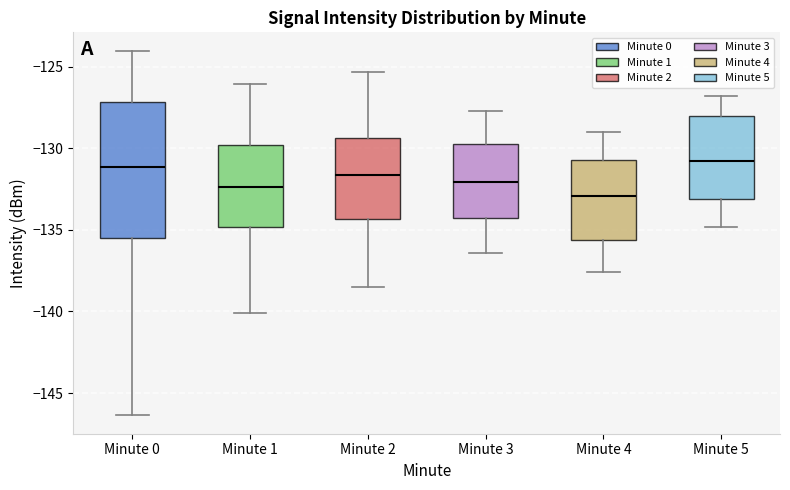

Comparing the boxes themselves (not the whiskers), which one is the tallest?

Minute 0